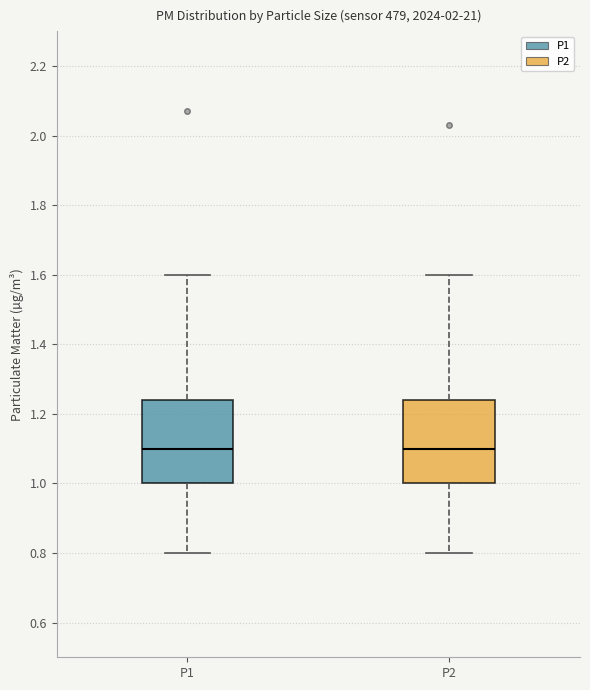

Where is the upper edge of the box for P1 on the y-axis? The values are not printed on the chart, so give them approximately, as read against the axis.

1.24